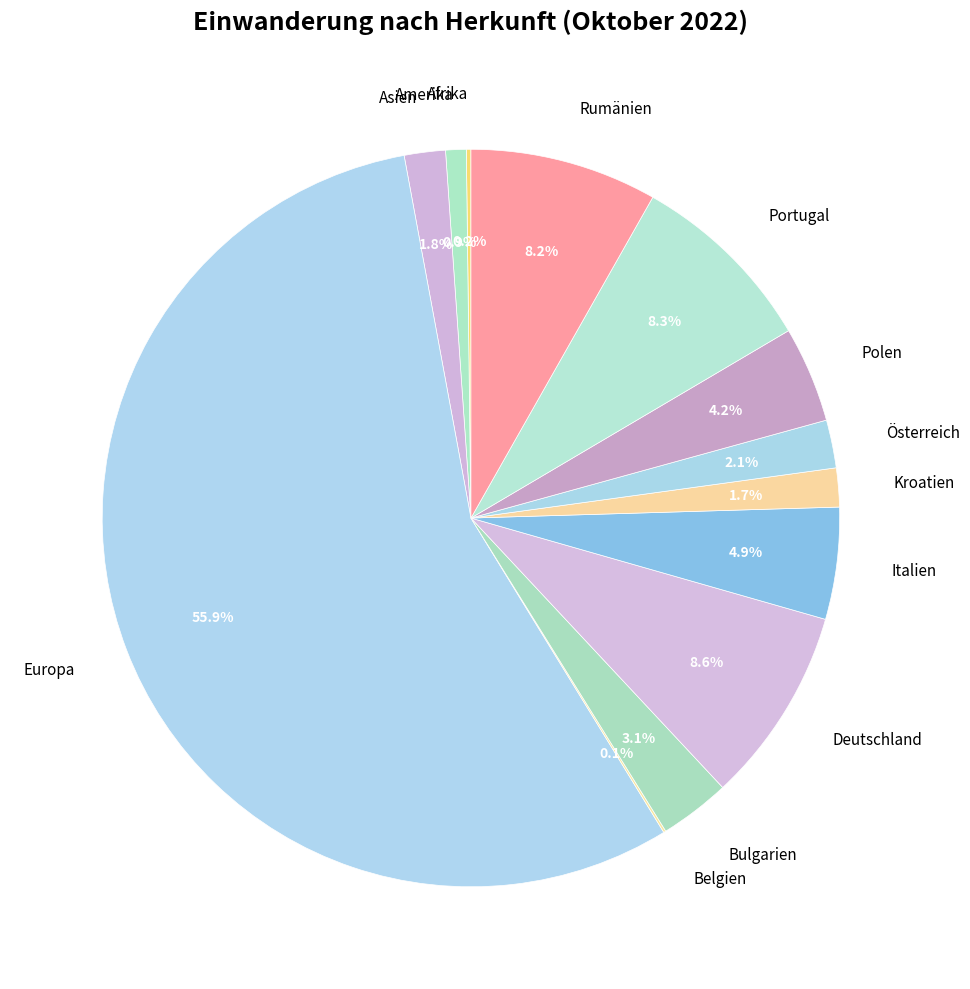

Approximately how many times larger is the value at Kroatien compared to Bulgarien?

0.5